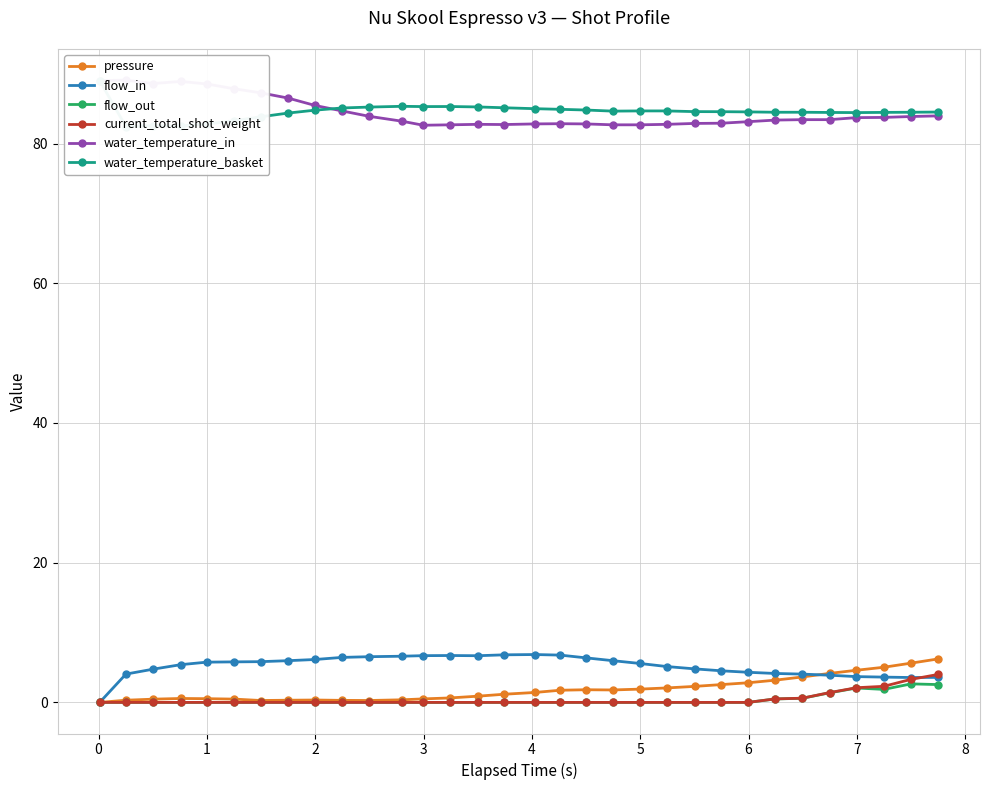

How many data points in current_total_shot_weight are above 0?

7